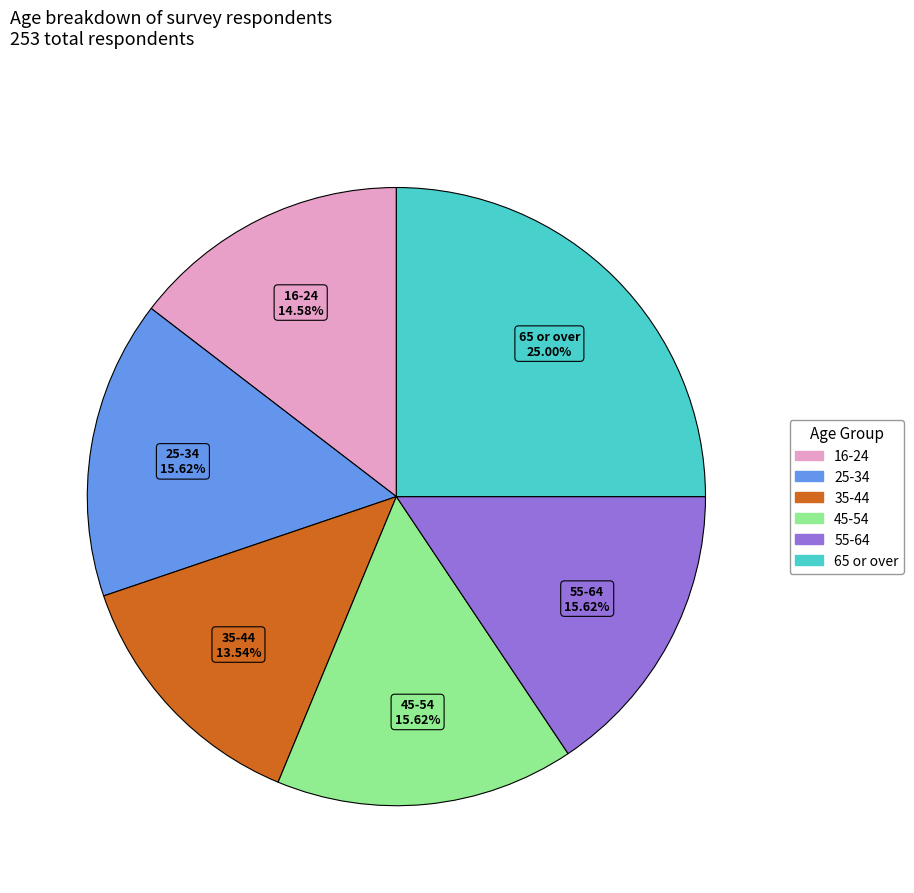

Do 16-24 and 35-44 together represent more than half of the pie?

No